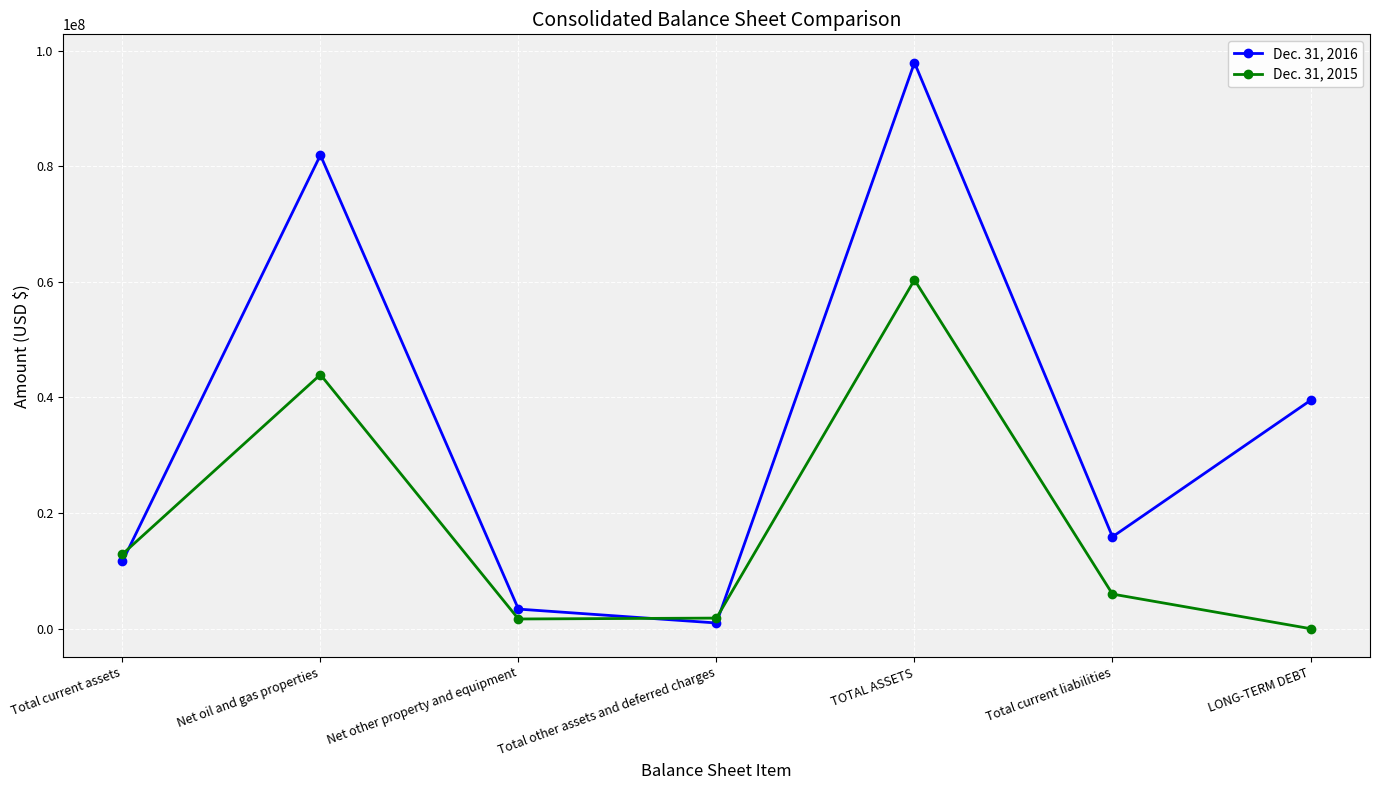

What is the difference between the highest and lowest values at LONG-TERM DEBT?

39500000